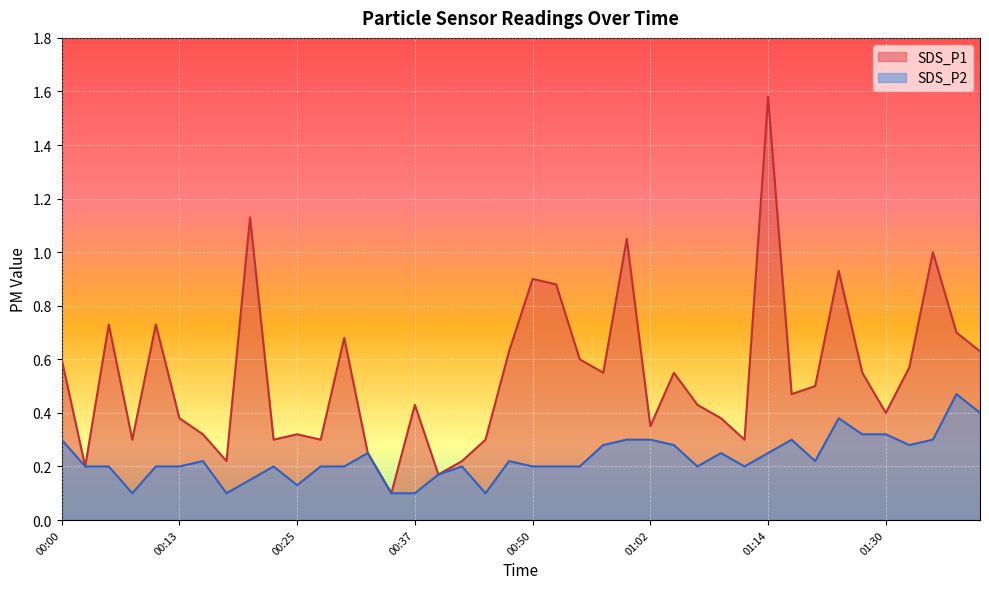

At which category does SDS_P2 reach its first local peak?

00:15